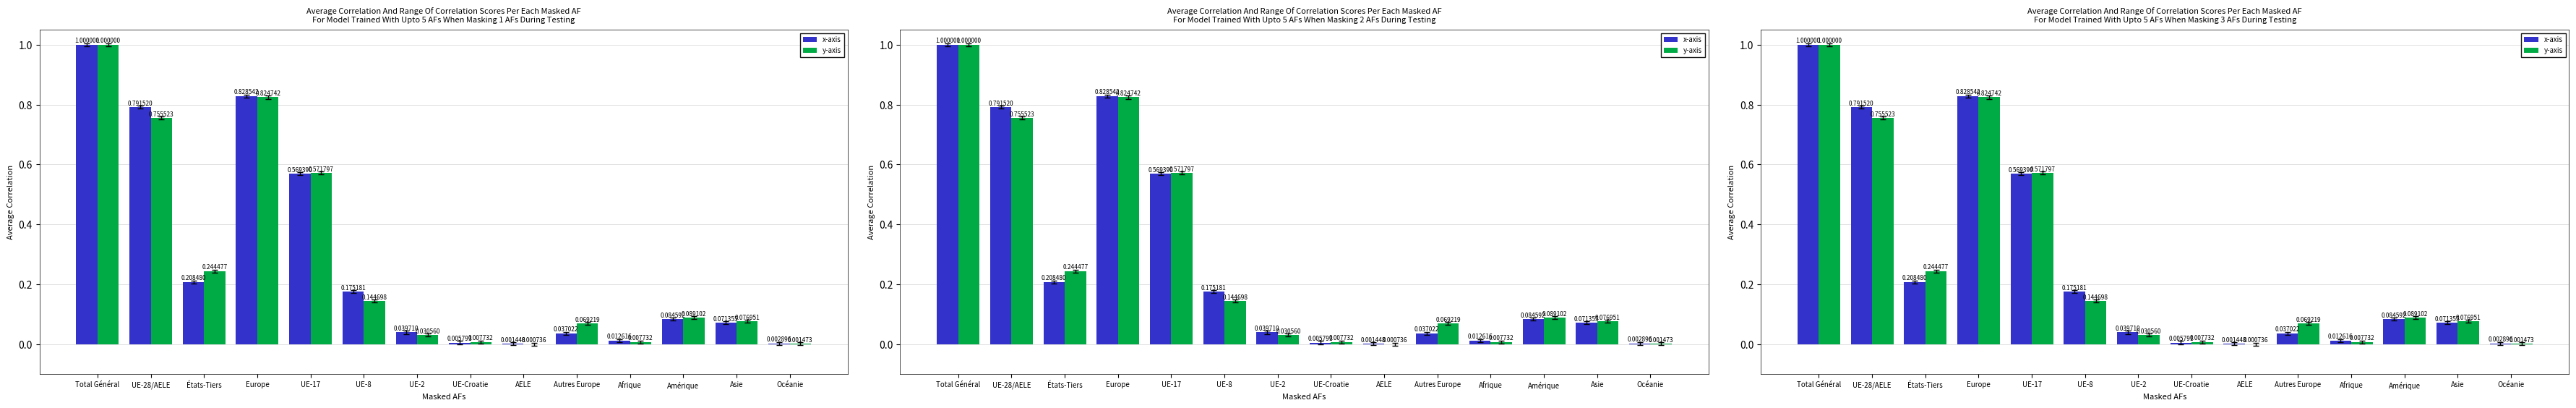

True or false: y-axis has a value of 0.0 at UE-Croatie.

False